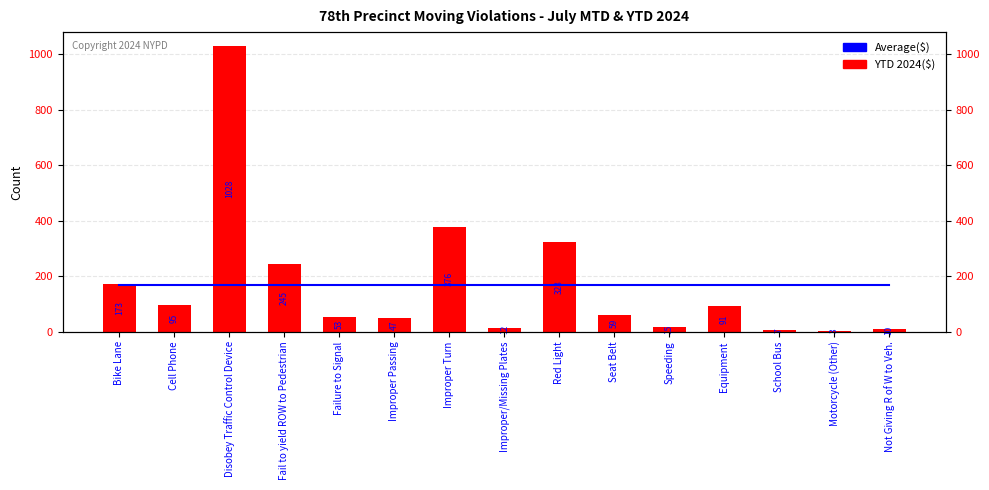

What is the value of the YTD 2024 bar at the 14th from the left?

3.0